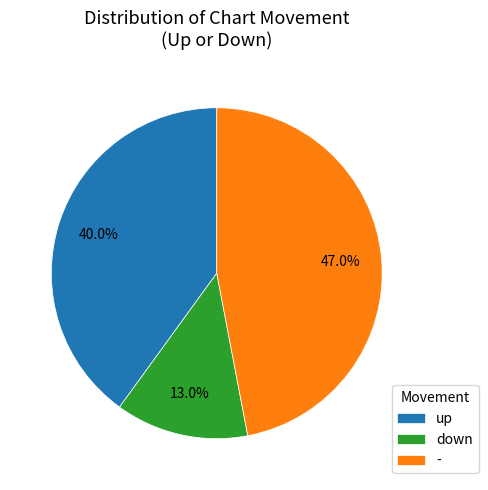

Between up and -, which is larger?

-